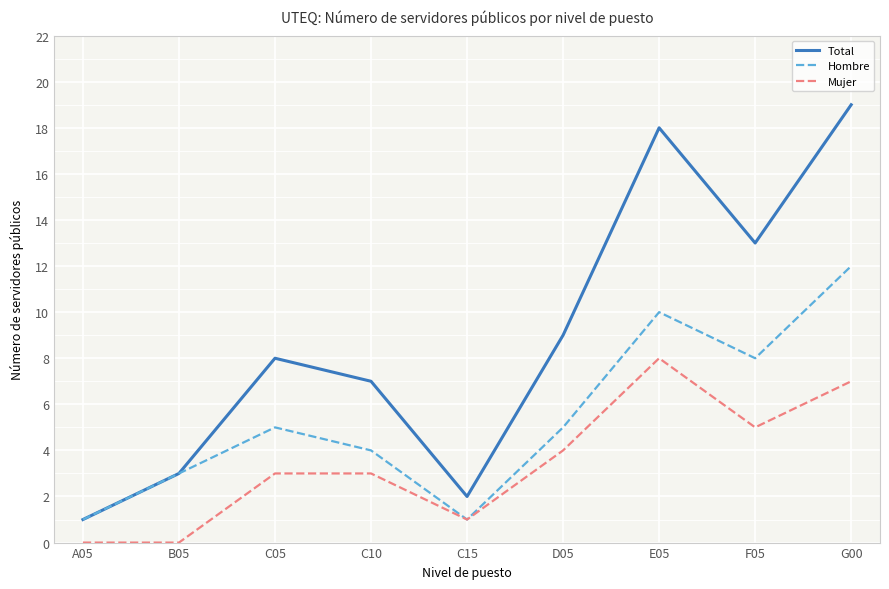

Is the value of Total at B05 greater than the value of Hombre at E05?

No